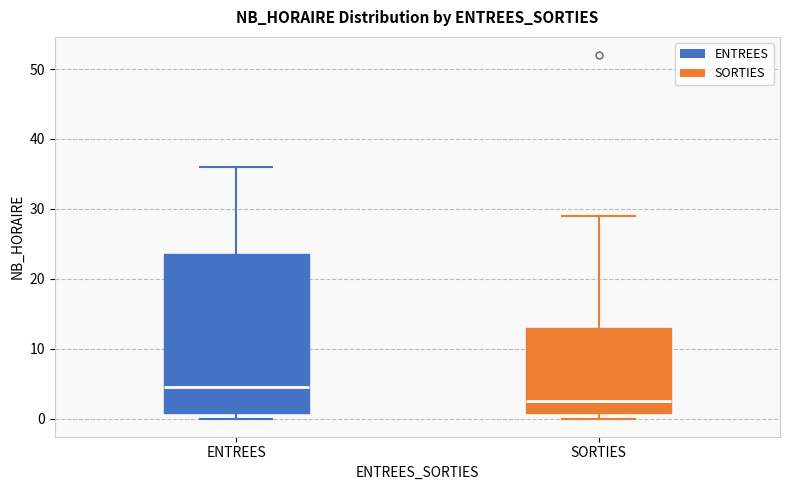

Comparing the boxes themselves (not the whiskers), which one is the tallest?

ENTREES